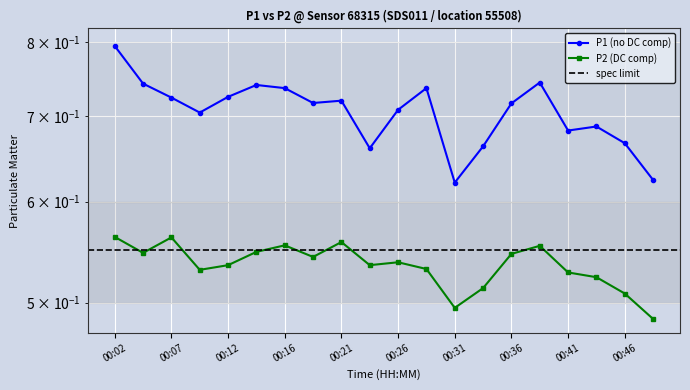

At which category does P1 reach its first local peak?

00:14